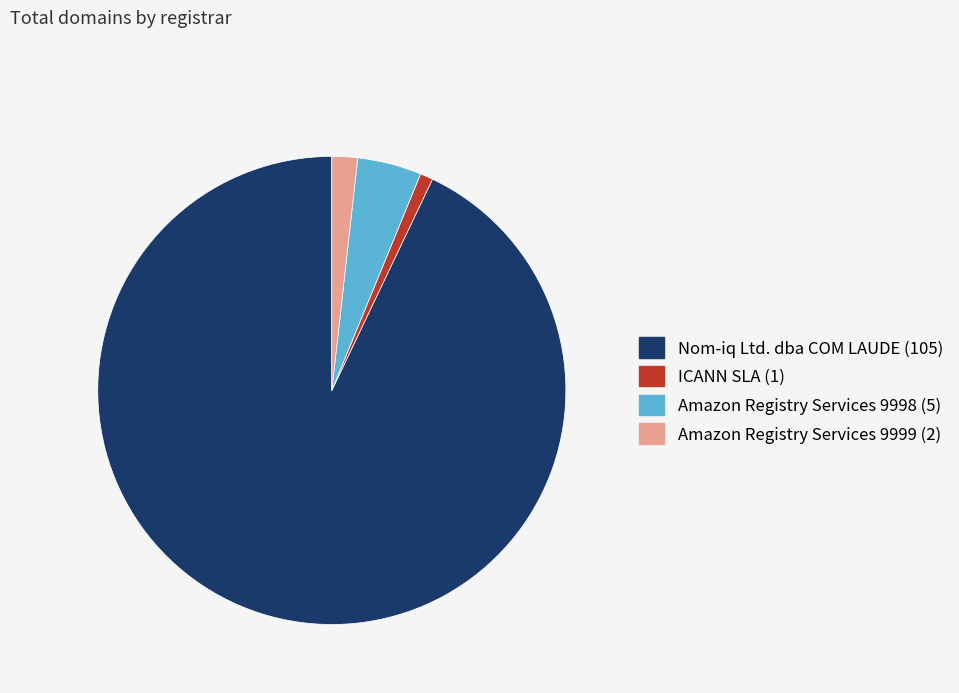

Is there a majority slice in this chart?

Yes